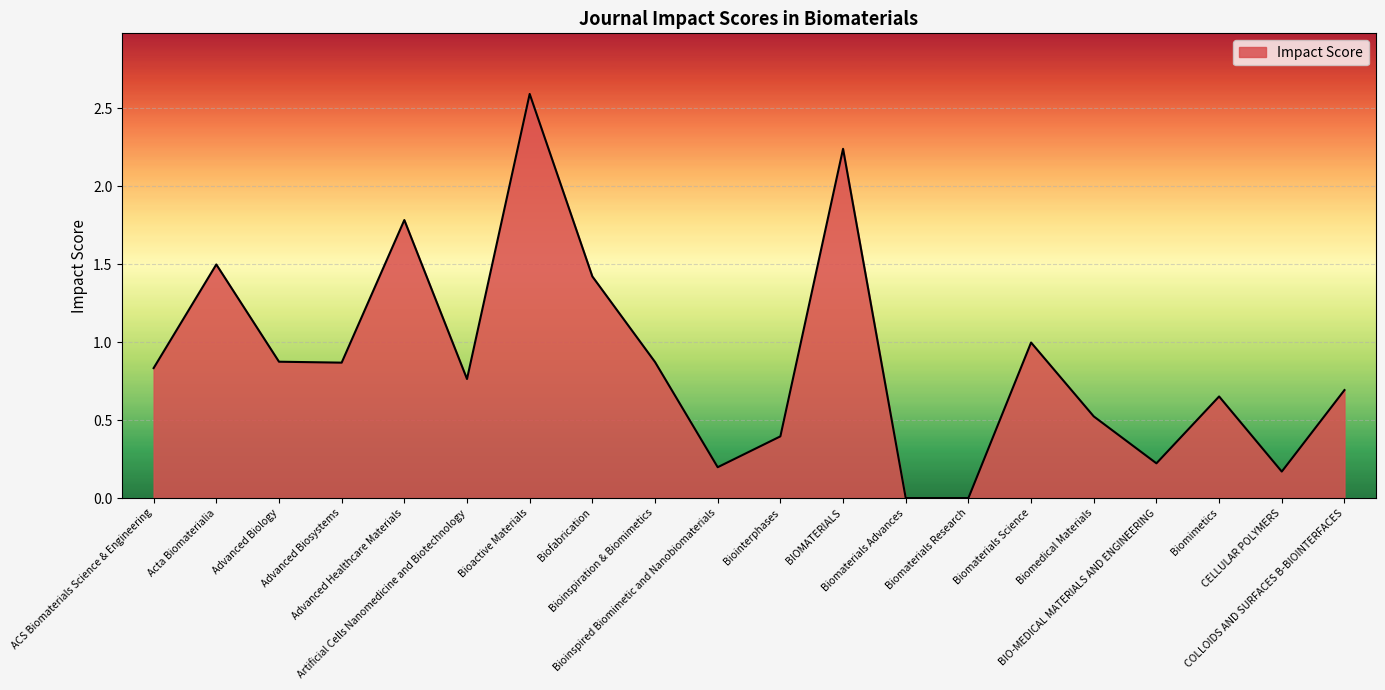

What is the sum of all values?

17.6